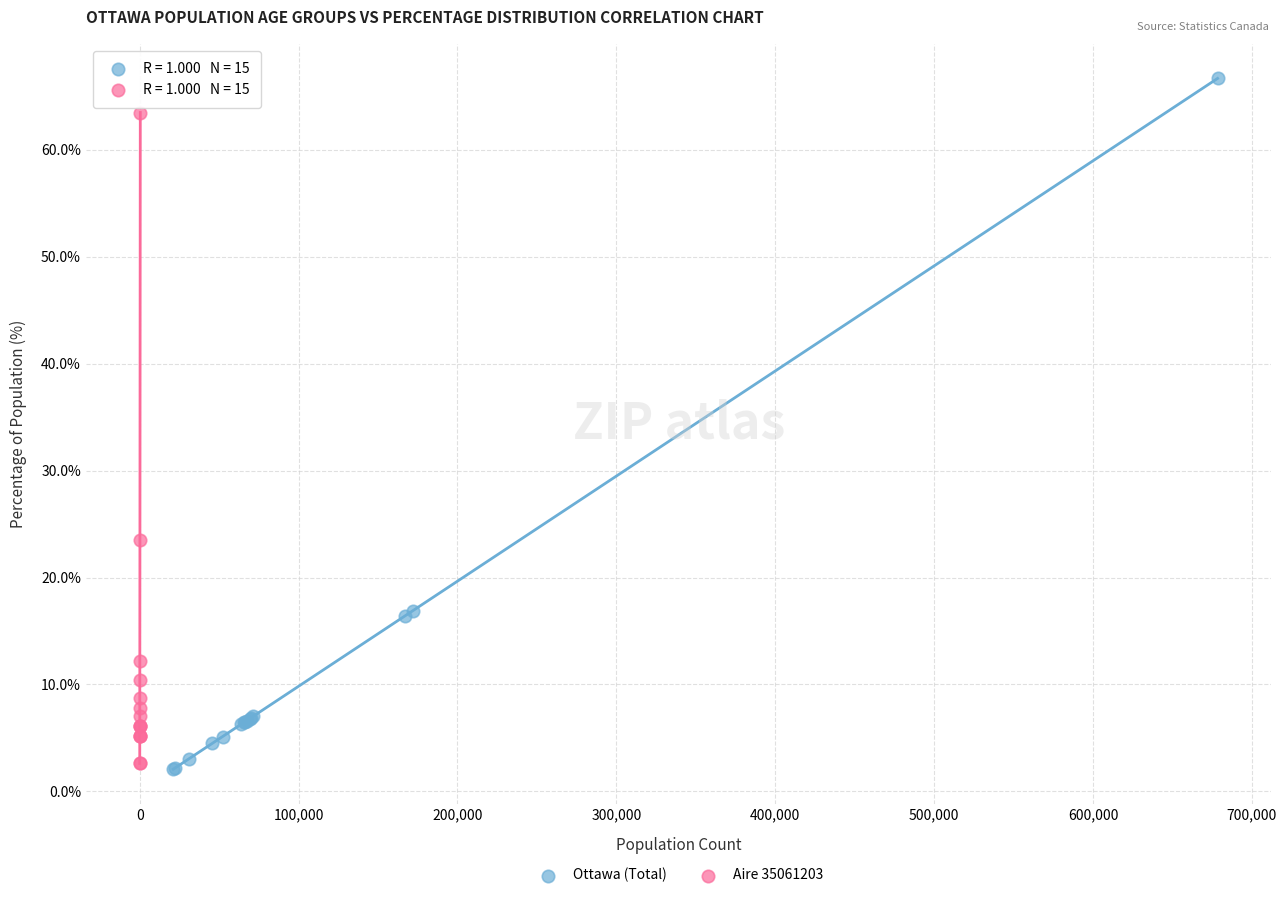

Which series has the widest spread of Y values?

Ottawa (Total)